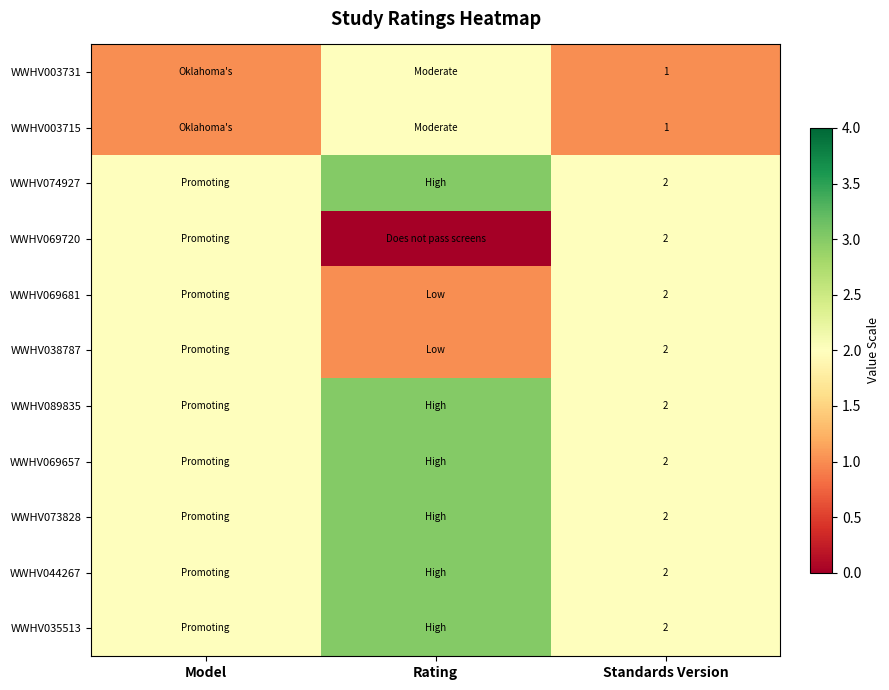

Is it true that WWHV073828 equals 2 at Standards Version?

True